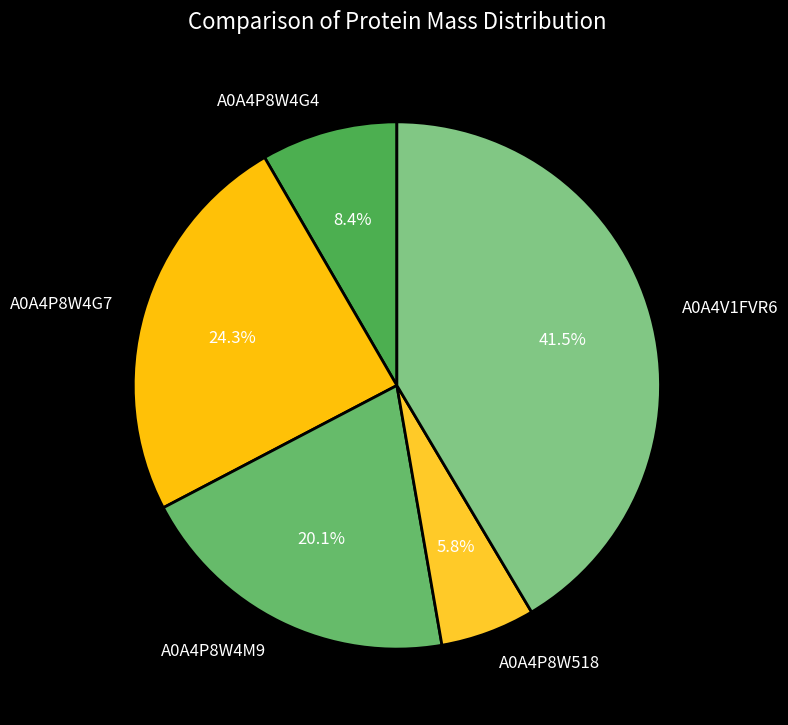

How many slices are in this pie chart?

5